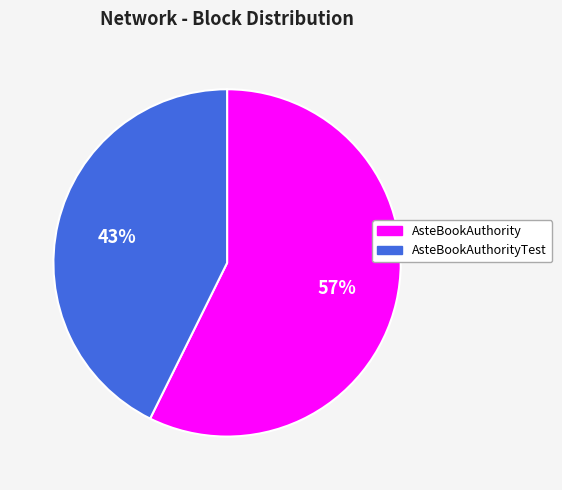

To the nearest percent, what is the combined percentage of AsteBookAuthority and AsteBookAuthorityTest?

100%